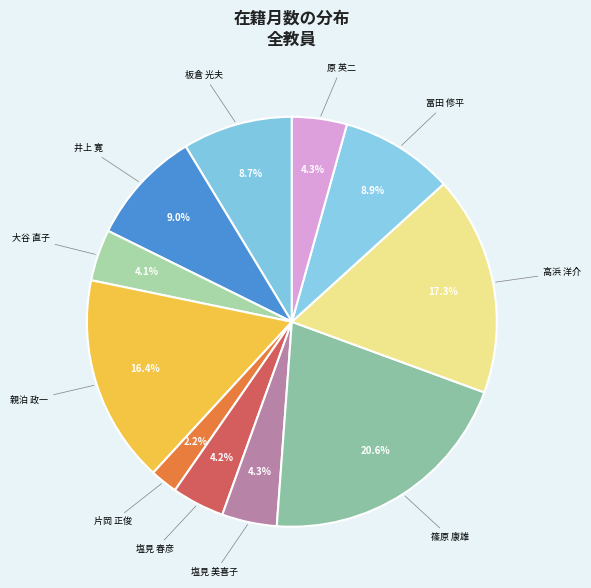

Which has a higher value, 板倉 光夫 or 高浜 洋介?

高浜 洋介